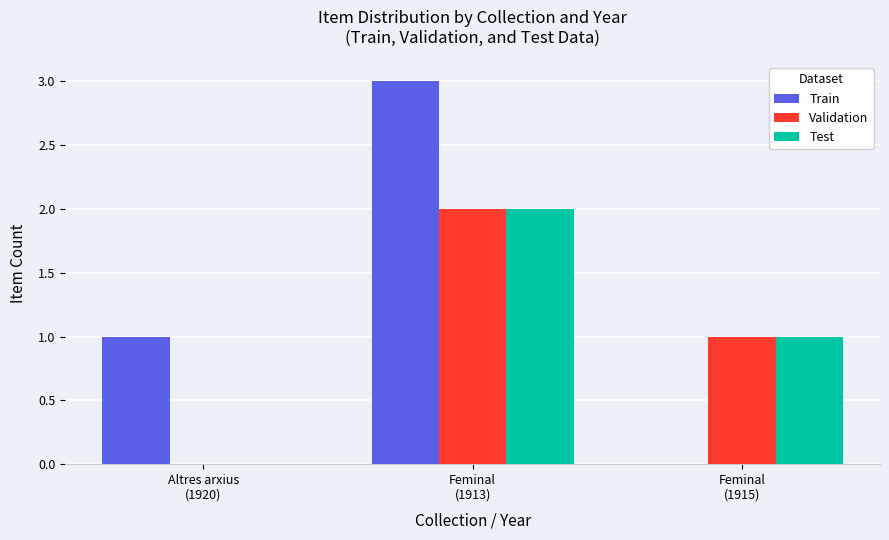

Read the Train value at Altres arxius
(1920).

1